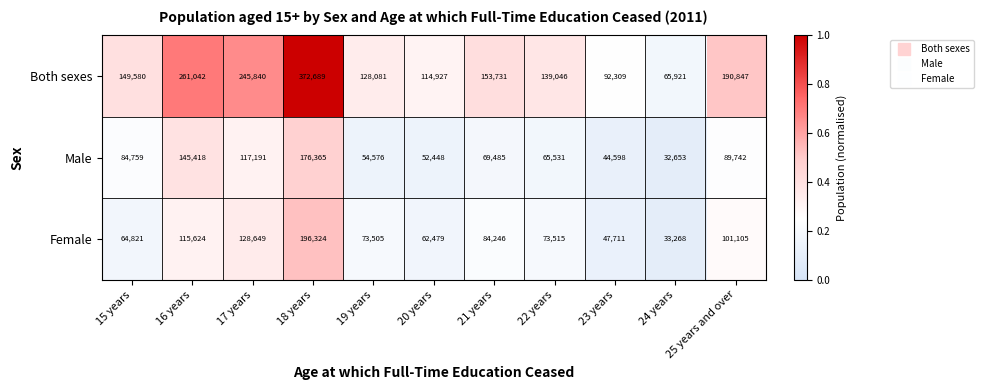

True or false: Both sexes has a value of 47592 at 20 years.

False